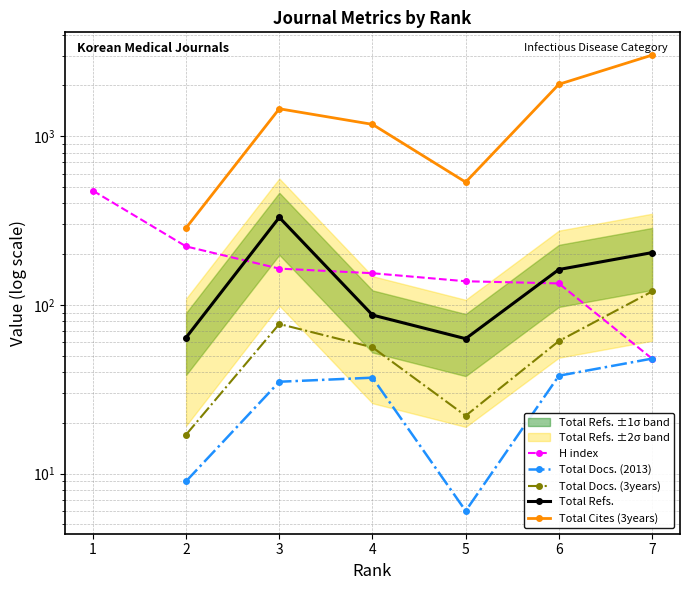

How many series are shown in this chart?

5